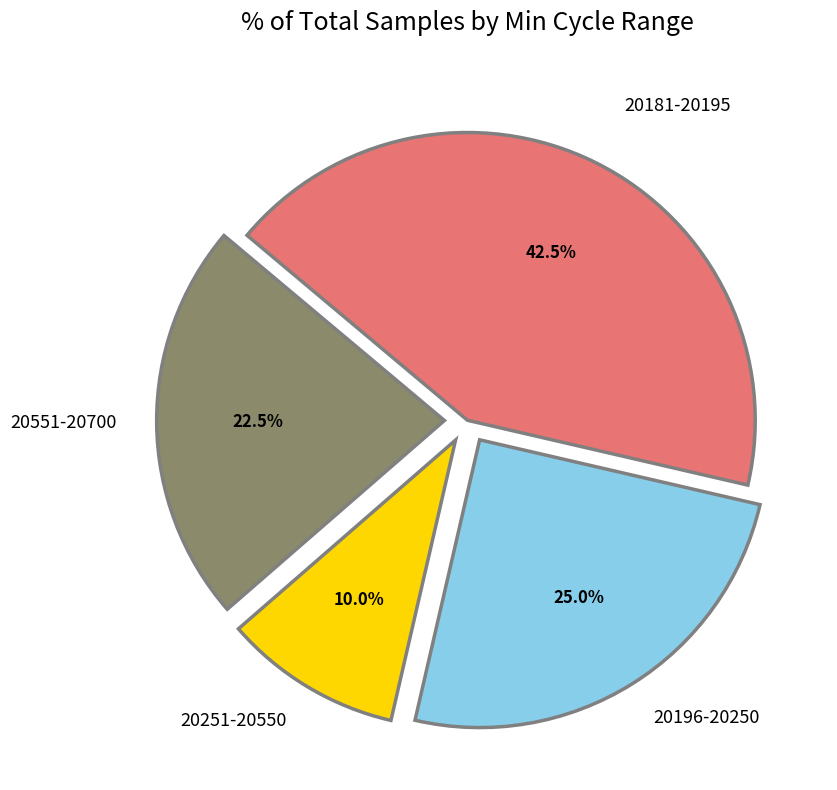

How many slices are in this pie chart?

4